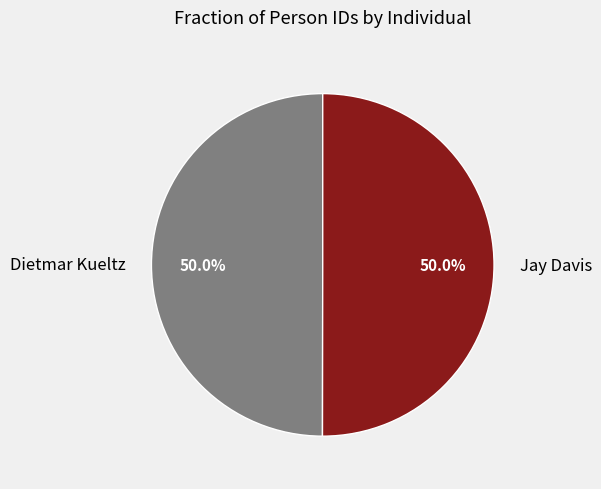

What percentage is the Dietmar Kueltz slice, to the nearest percent?

50%